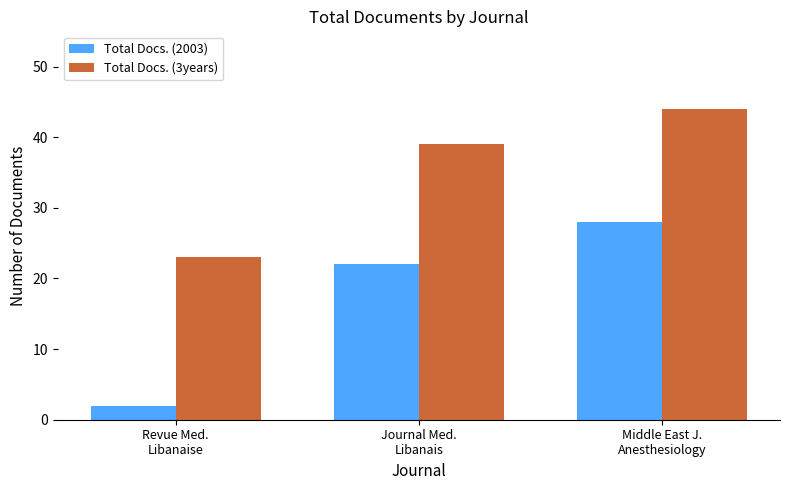

Reading left to right, list all the values displayed in this chart.

Total Docs. (2003): 2	22	28
Total Docs. (3years): 23	39	44